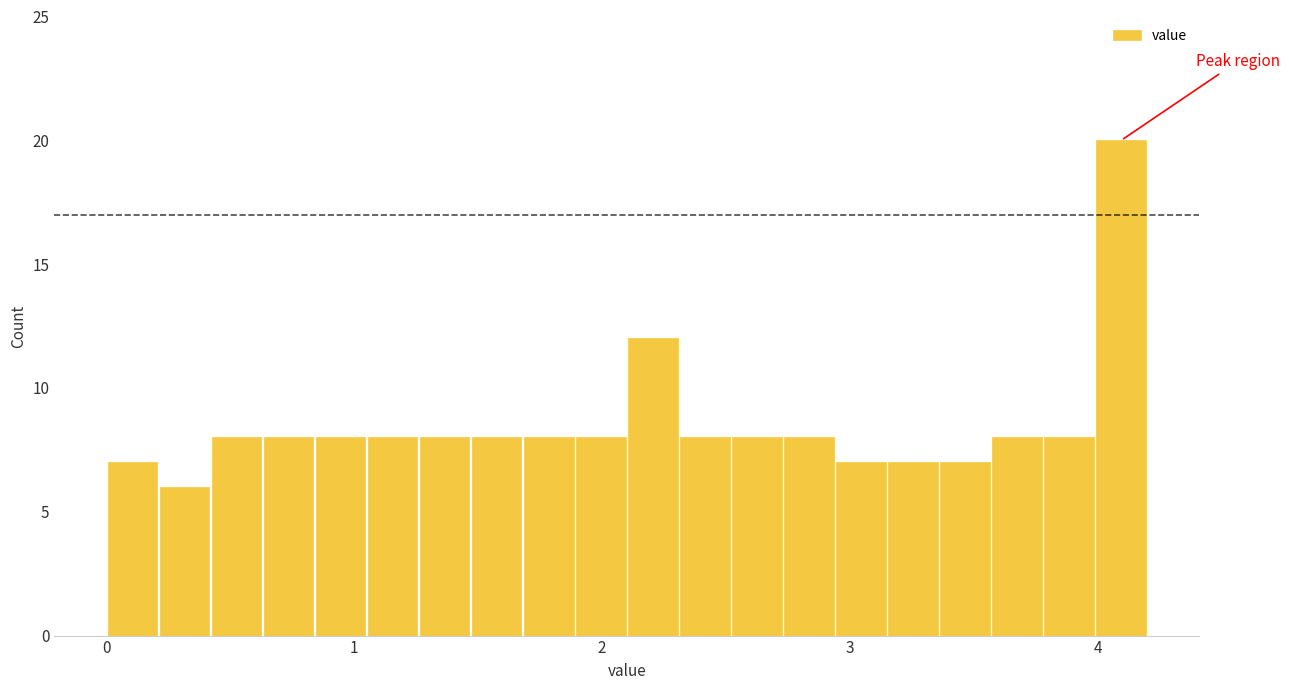

Around what value on the x-axis is the tallest bar? Give the approximate position of its centre, as read against the axis.

4.1